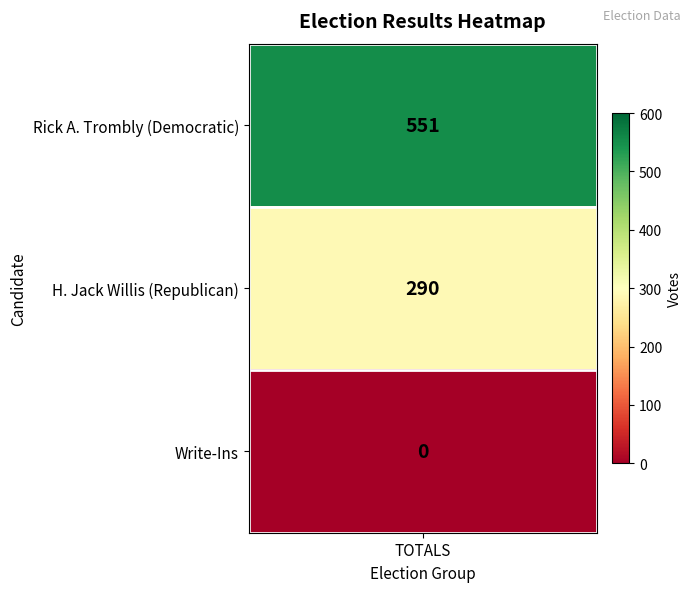

The chart shows a value of 272 at 0. True or false?

False